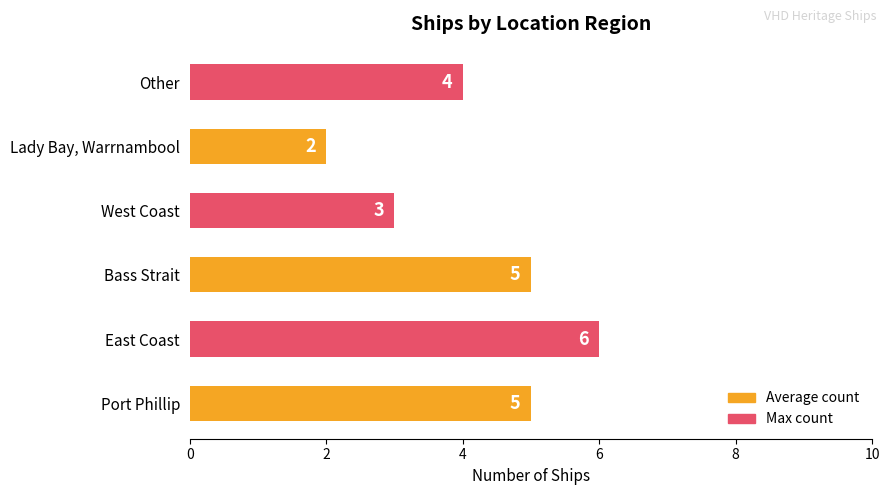

Which category has the lowest value across all series?

Lady Bay, Warrnambool